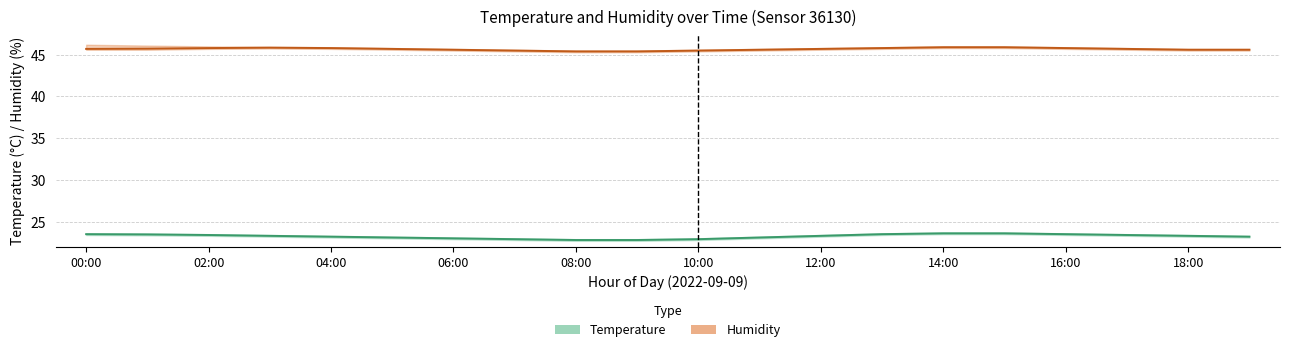

What position from the right is 19:00?

1